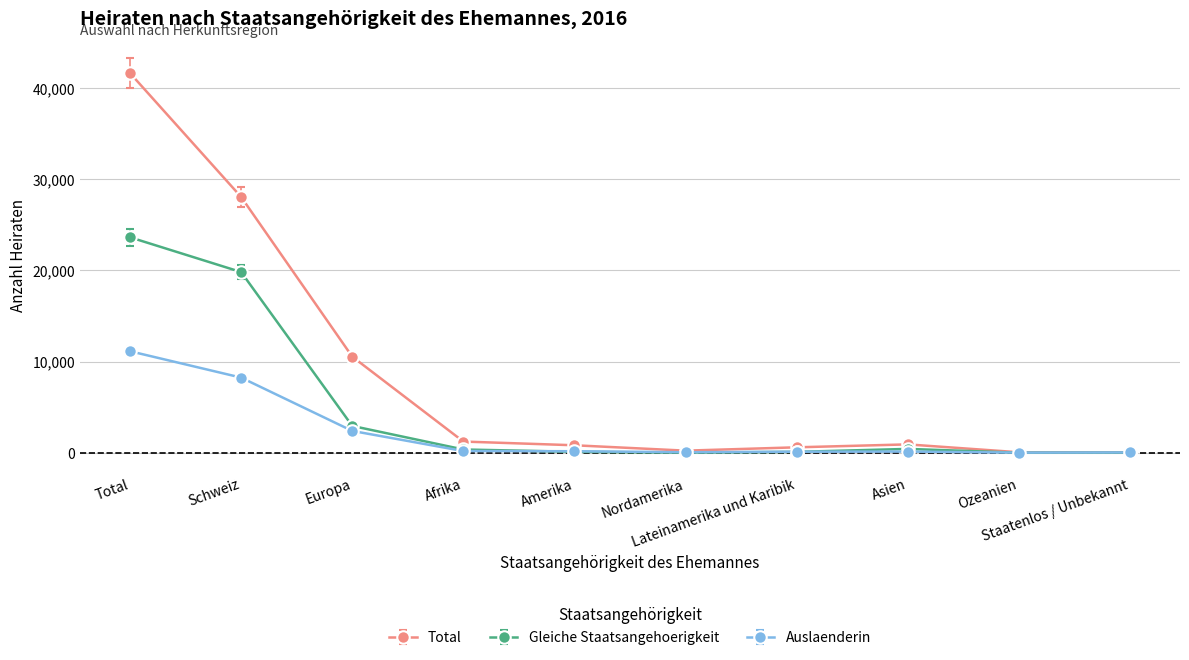

What is the value of the Total point at the 10th from the left?

48